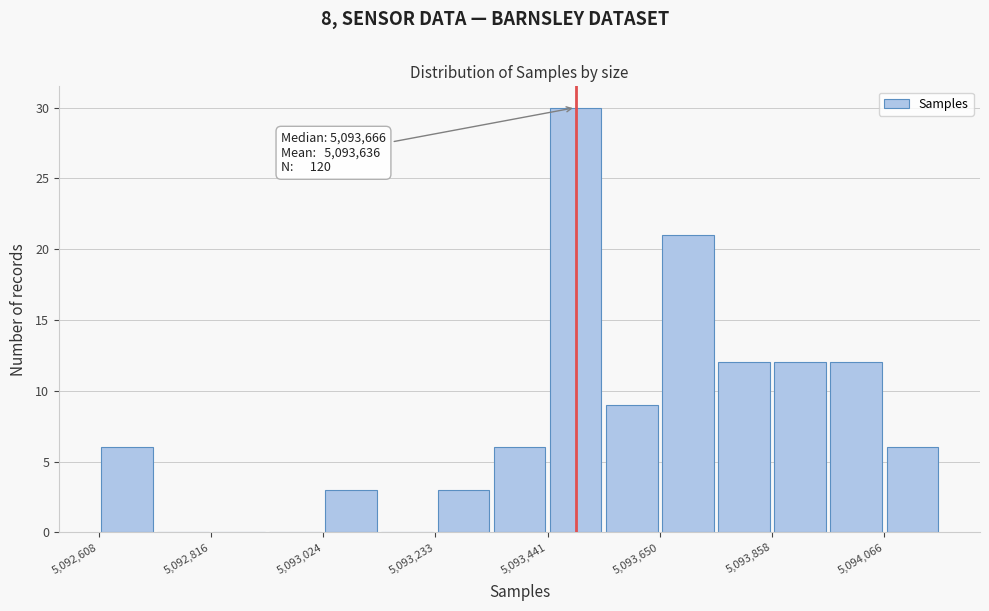

Read against the x-axis, roughly where is the centre of the tallest bar?

5093500